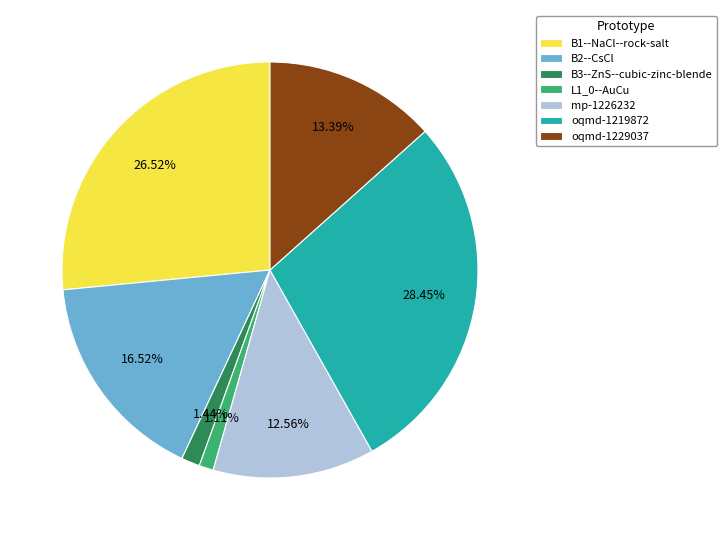

The oqmd-1229037 slice represents 1% of the pie. True or false?

False